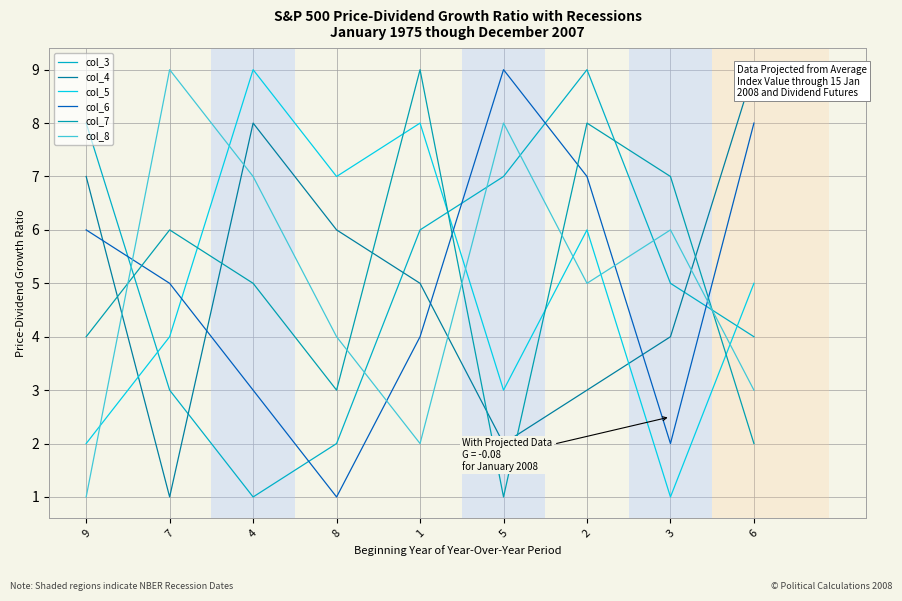

Between 4 and 2, which series saw the biggest shift?

col_3